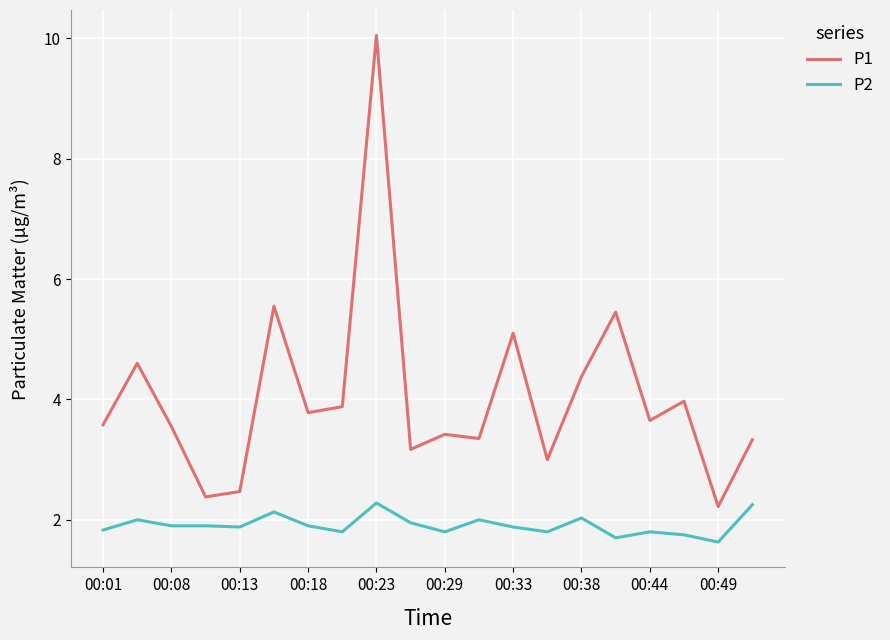

True or false: P2 and P1 cross at least once.

False